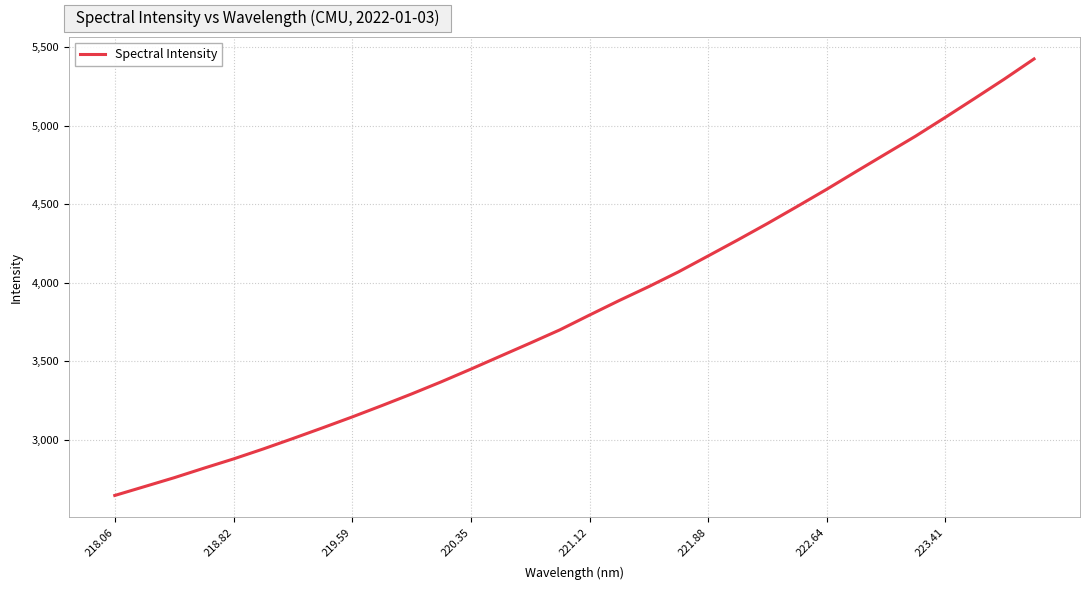

What is the smallest value displayed?

2643.6